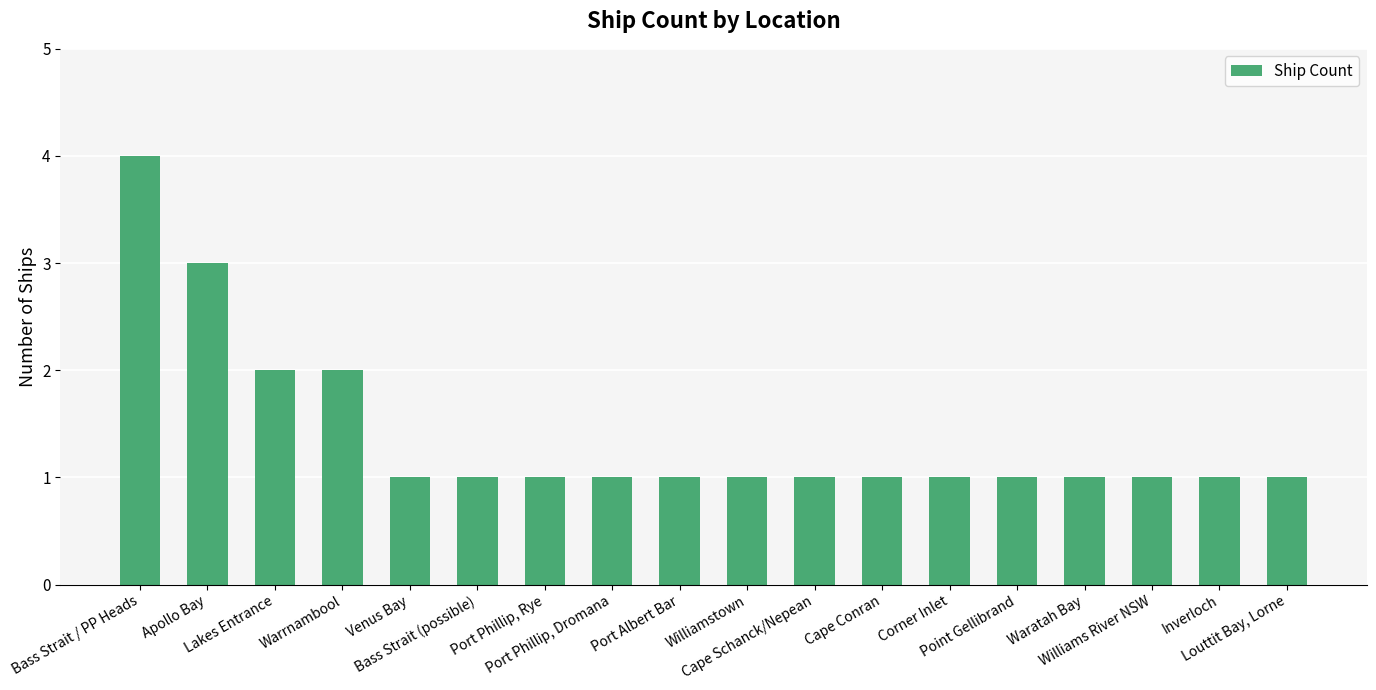

The chart shows a value of 1 at Inverloch. True or false?

True